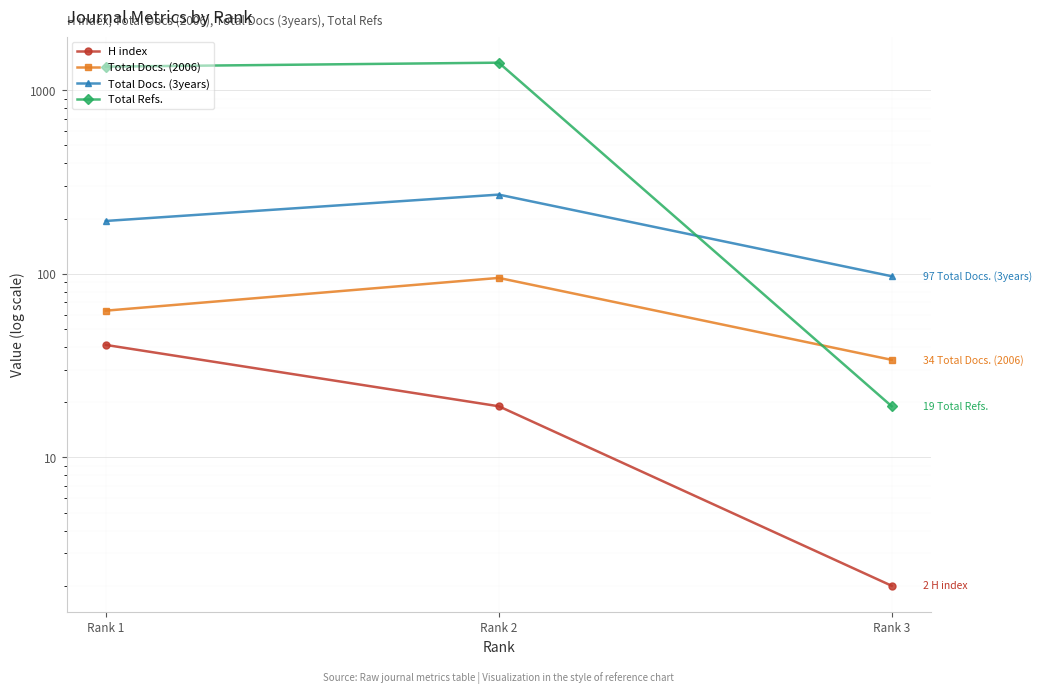

Which label corresponds to the largest value in the chart?

Rank 2